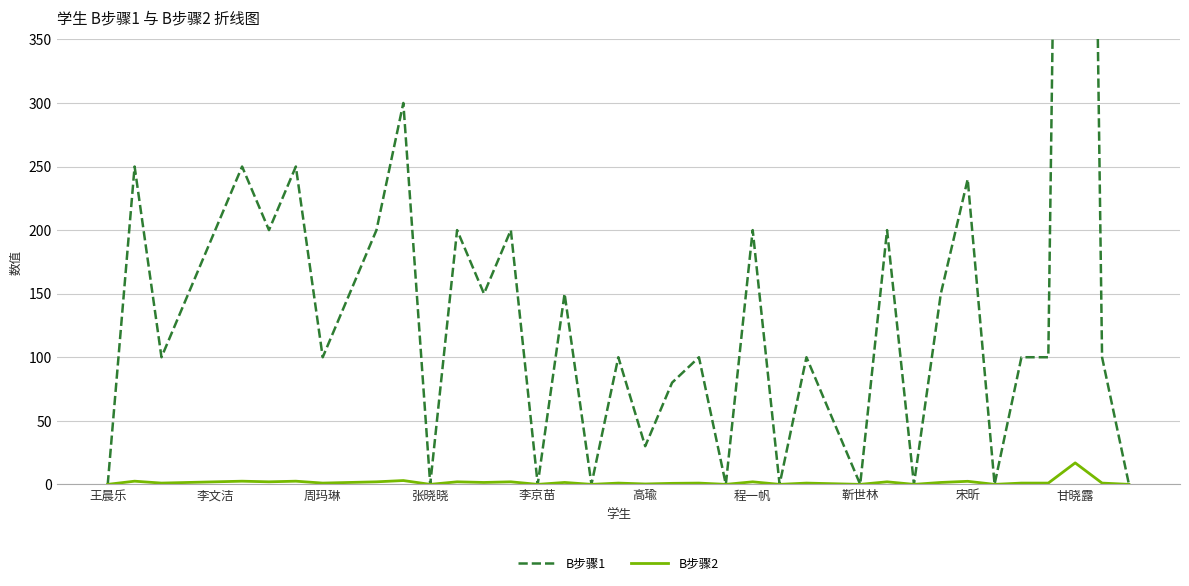

Rank the series by their average value, from highest to lowest.

B步骤1, B步骤2